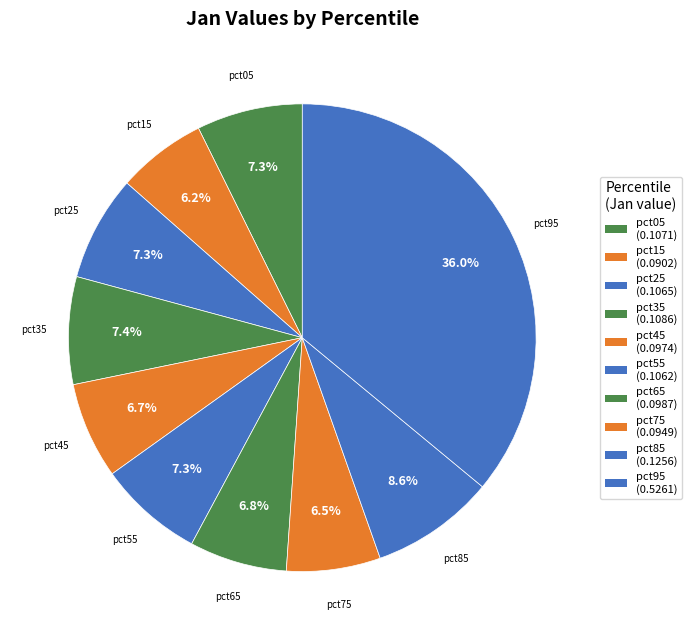

Is there a majority slice in this chart?

No